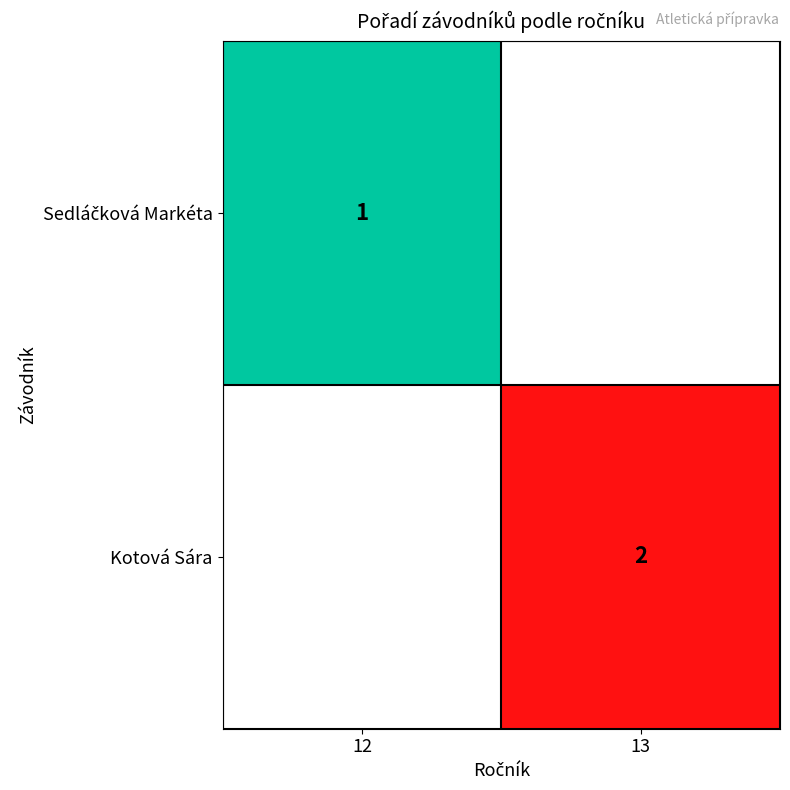

How many categories are shown in the chart?

2